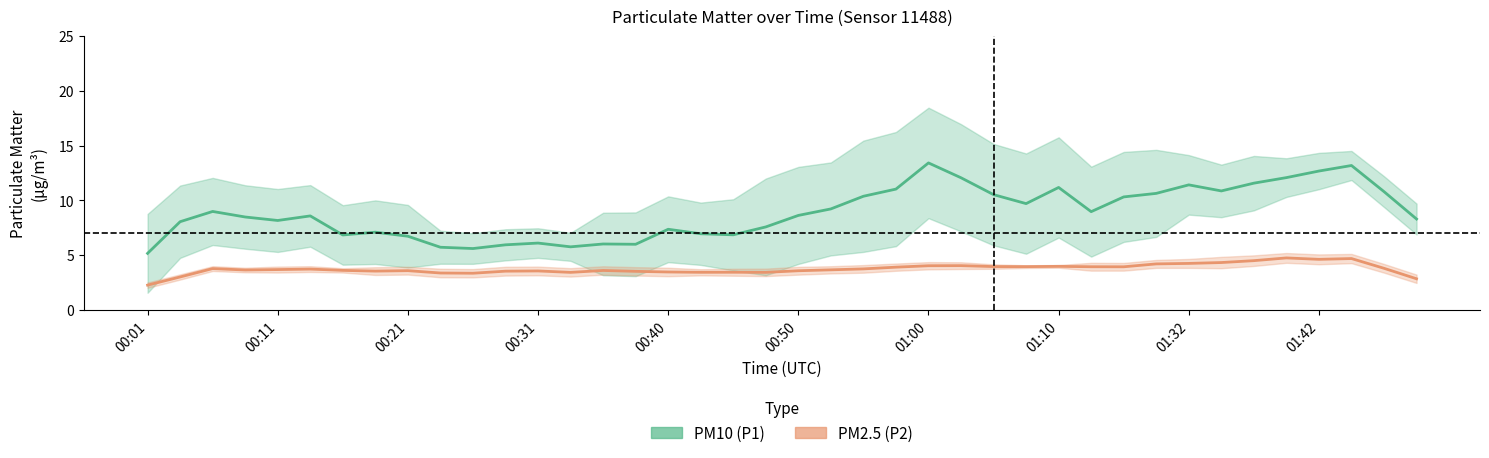

What is the highest value of the PM10 (P1) series?

13.4